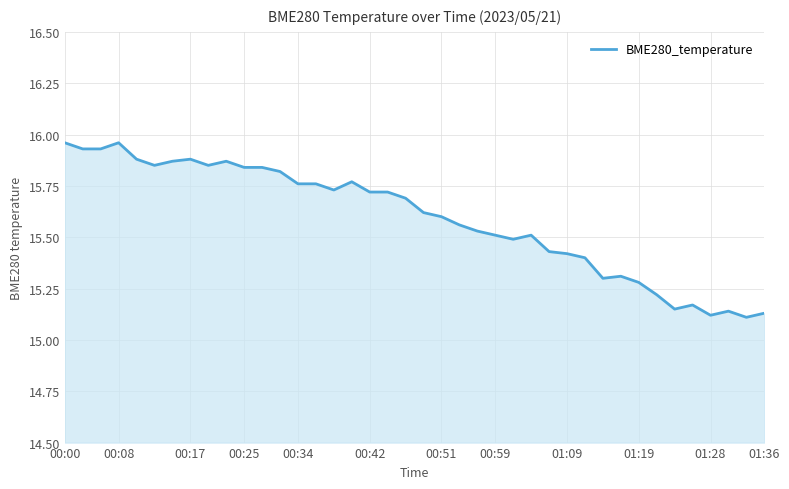

What is the difference between the maximum and minimum values?

0.9